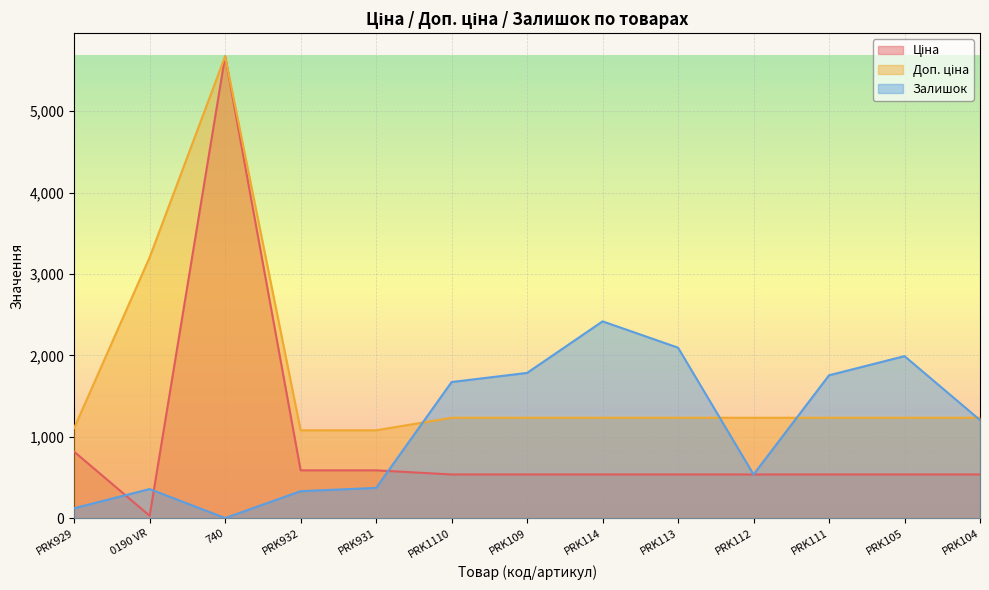

At which category does the chart reach its peak across all series?

740